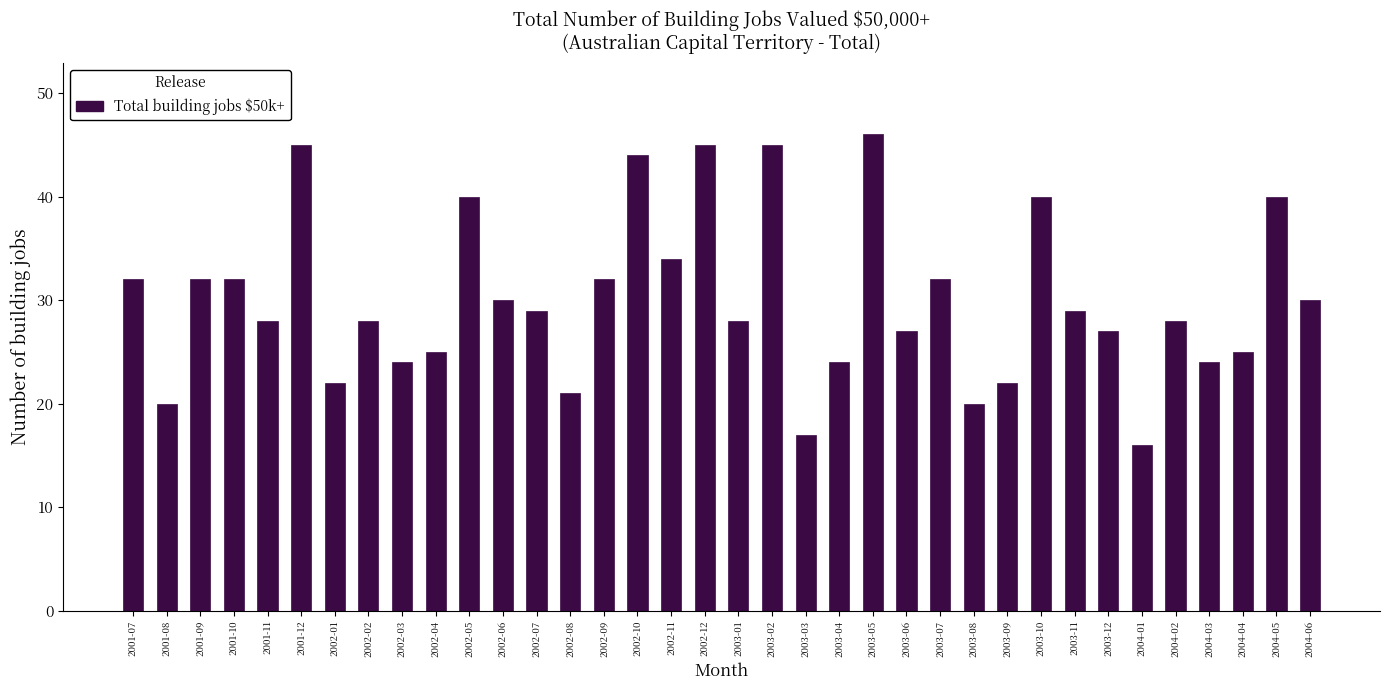

Read the value at 2004-01, to the nearest 5.

15